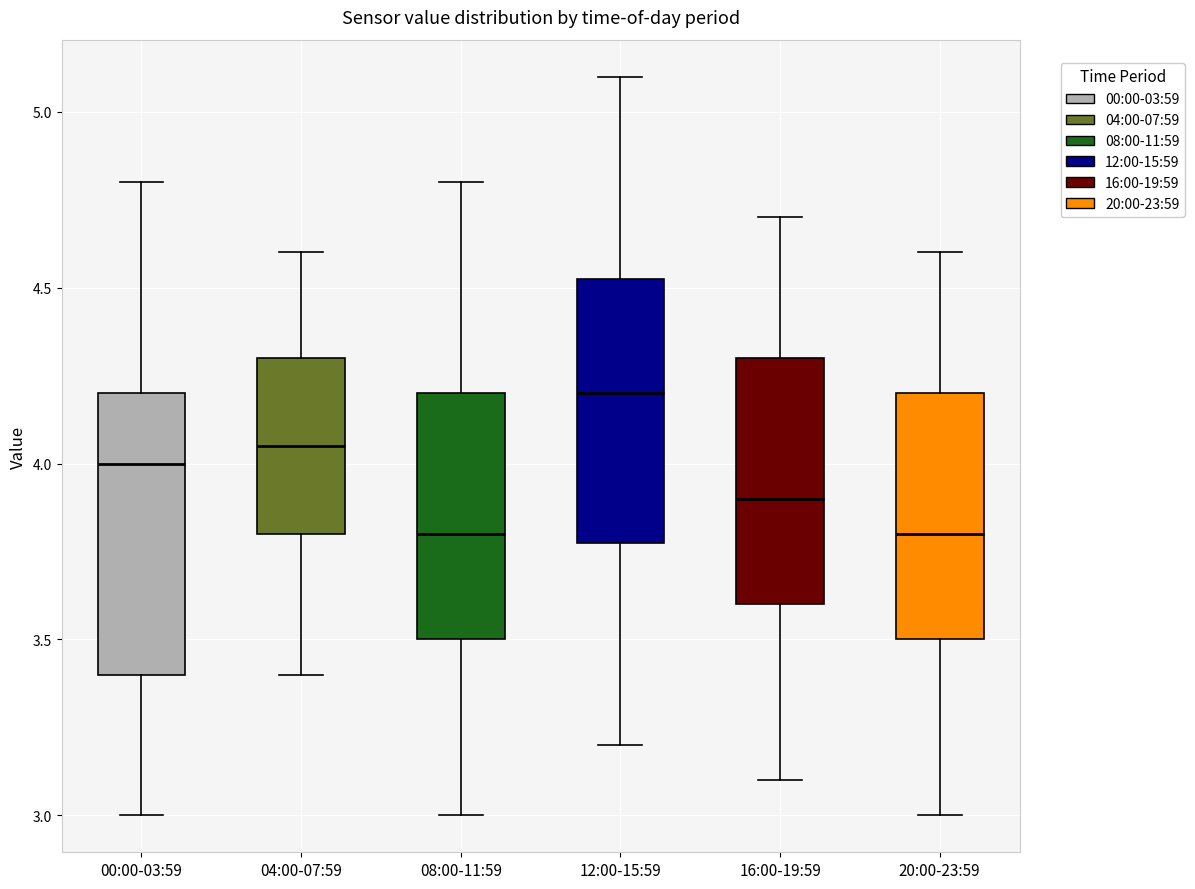

Where is the lower edge of the box for 12:00-15:59 on the y-axis? The values are not printed on the chart, so give them approximately, as read against the axis.

3.80